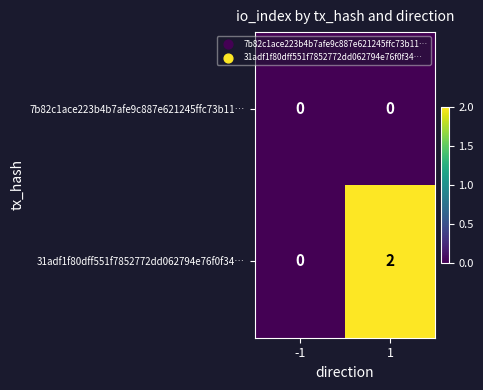

The 31adf1f80dff551f7852772dd062794e76f0f34… series shows 2 at 1. True or false?

True